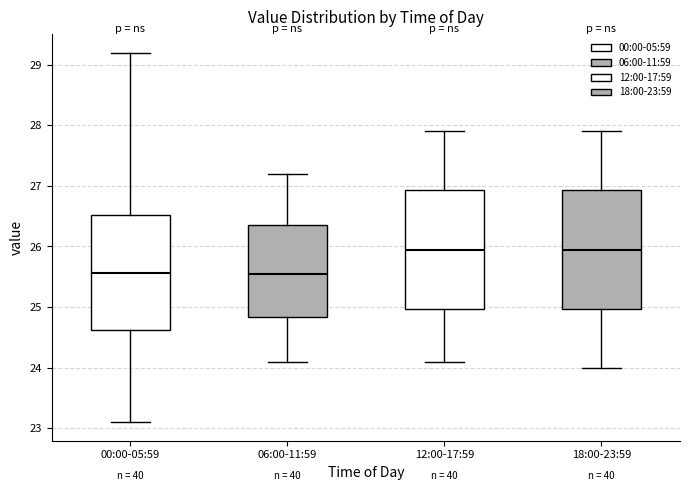

Where does the lower whisker of the box for 18:00-23:59 end on the y-axis? The values are not printed on the chart, so give them approximately, as read against the axis.

24.0